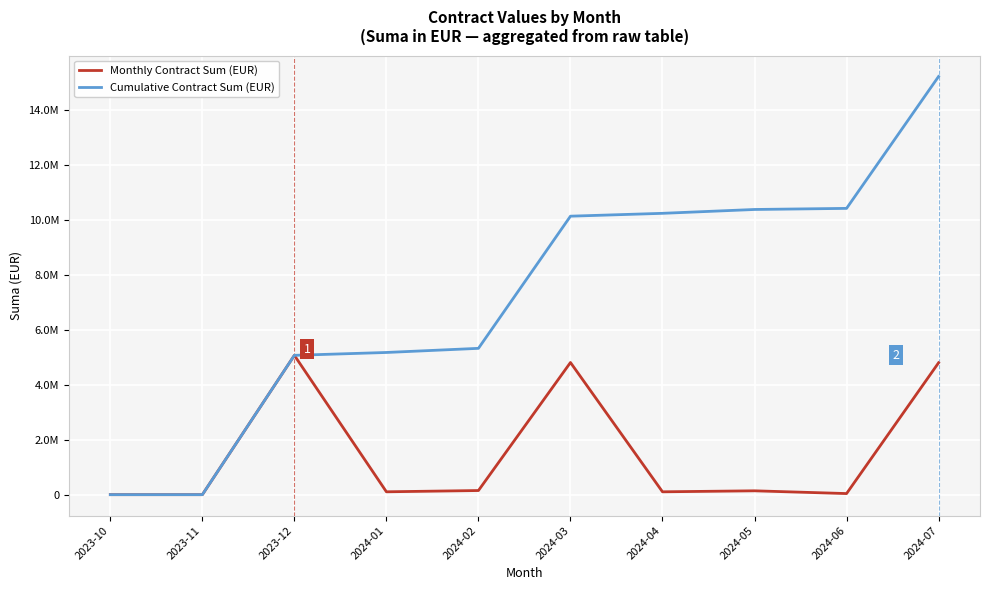

Is the value of Monthly Contract Sum (EUR) at 2024-06 greater than the value of Cumulative Contract Sum (EUR) at 2024-05?

No